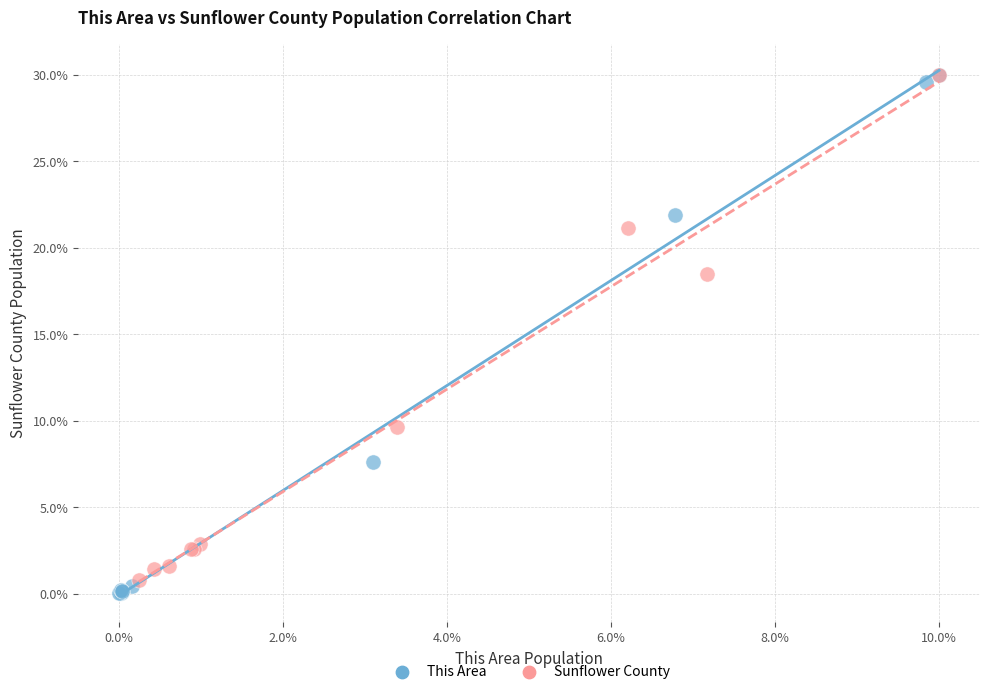

Which series contains the lowest Y value?

This Area